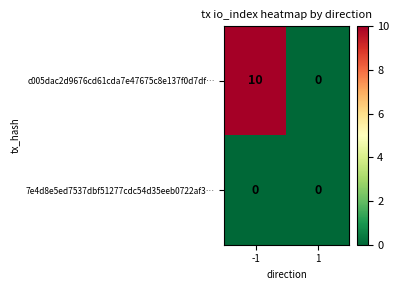

The c005dac2d9676cd61cda7e47675c8e137f0d7df… series shows 0 at 1. True or false?

True